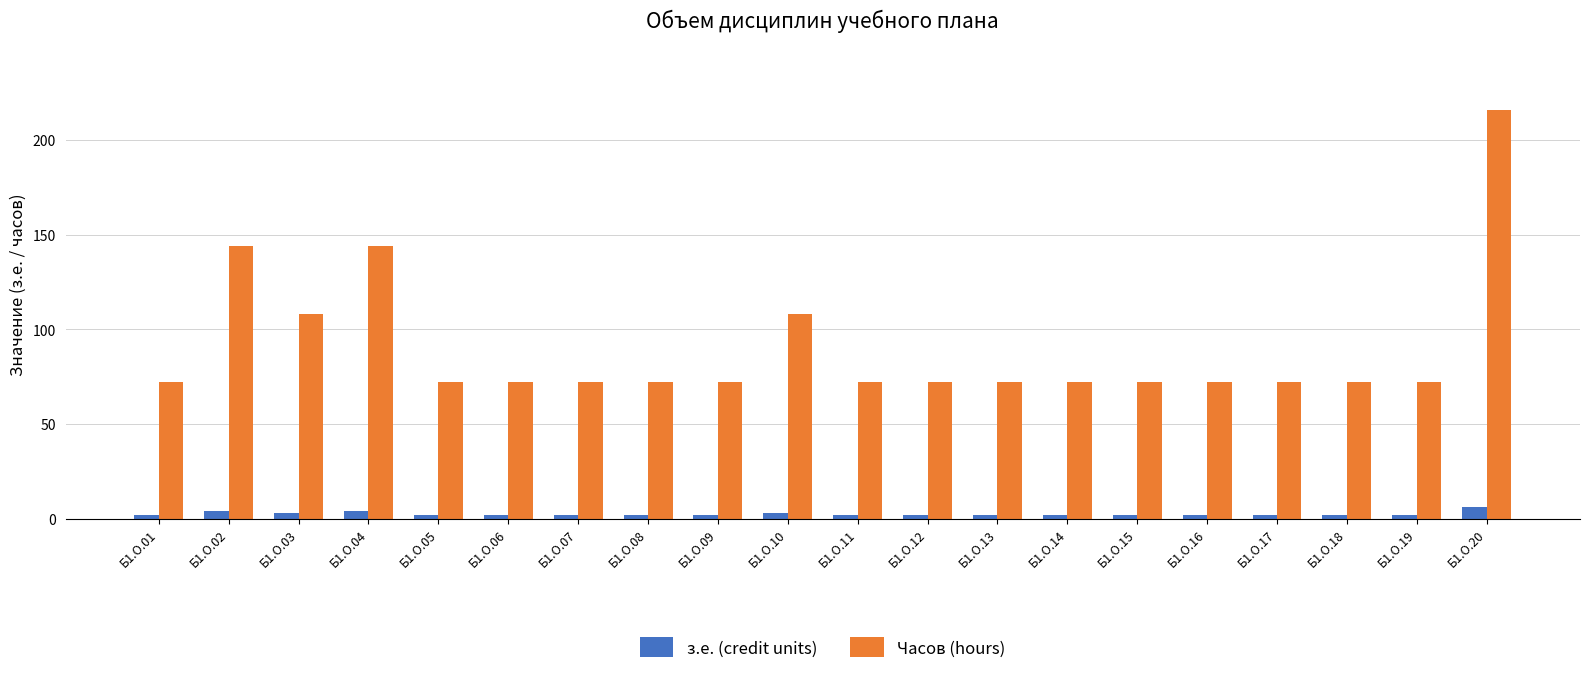

List the series in order of their peak value, highest first.

Часов (hours), з.е. (credit units)